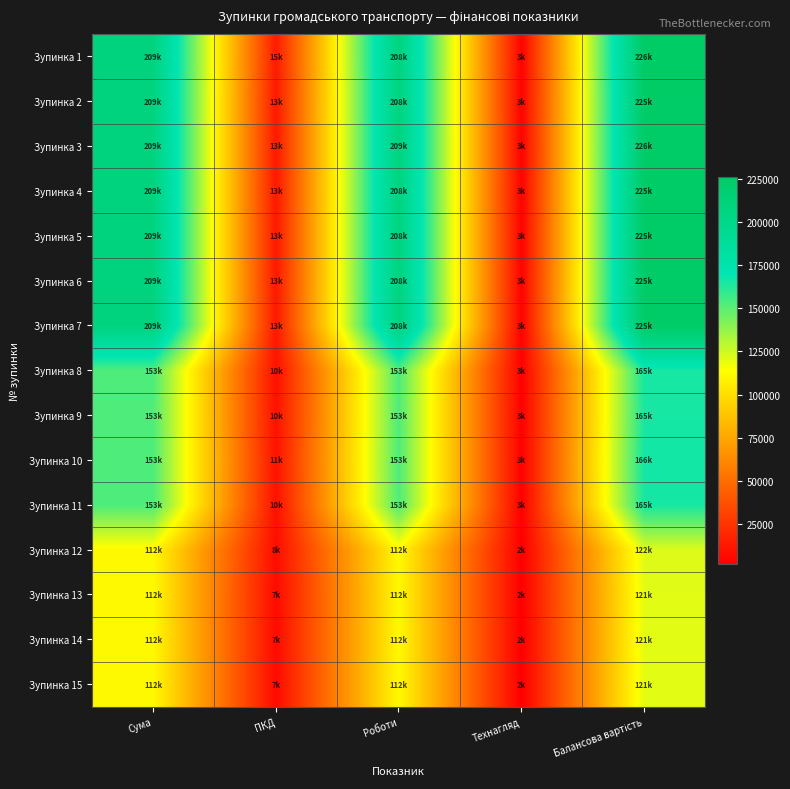

At ПКД, list the series in order from largest to smallest.

Зупинка 1, Зупинка 2, Зупинка 3, Зупинка 4, Зупинка 5, Зупинка 6, Зупинка 7, Зупинка 10, Зупинка 8, Зупинка 9, Зупинка 11, Зупинка 12, Зупинка 13, Зупинка 14, Зупинка 15